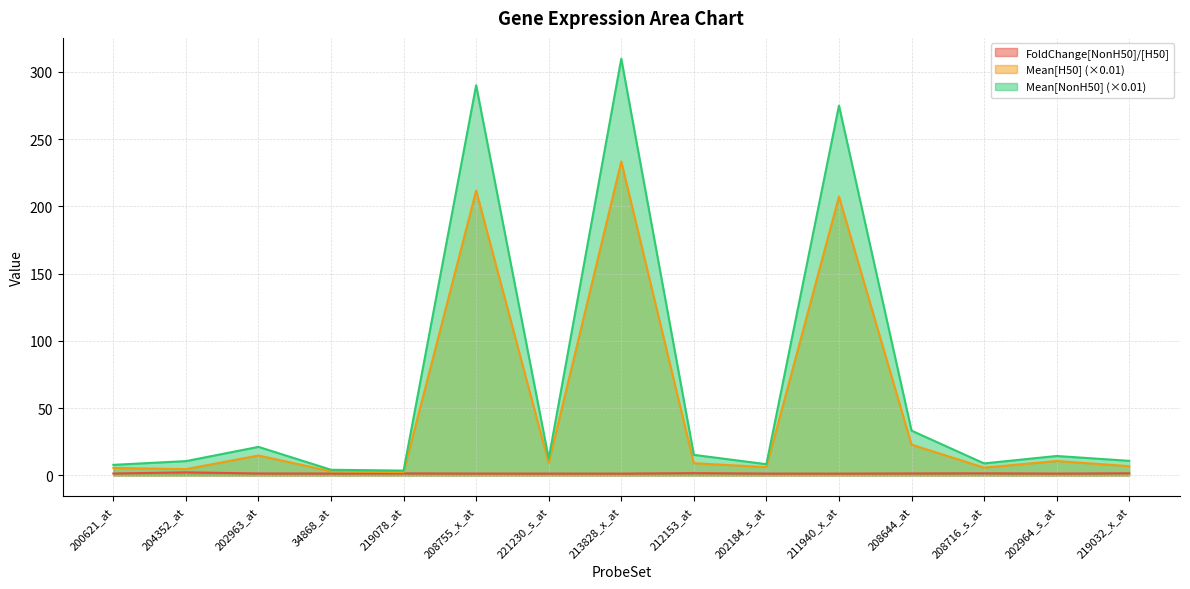

What is the label of the 12th point from the right?

34868_at